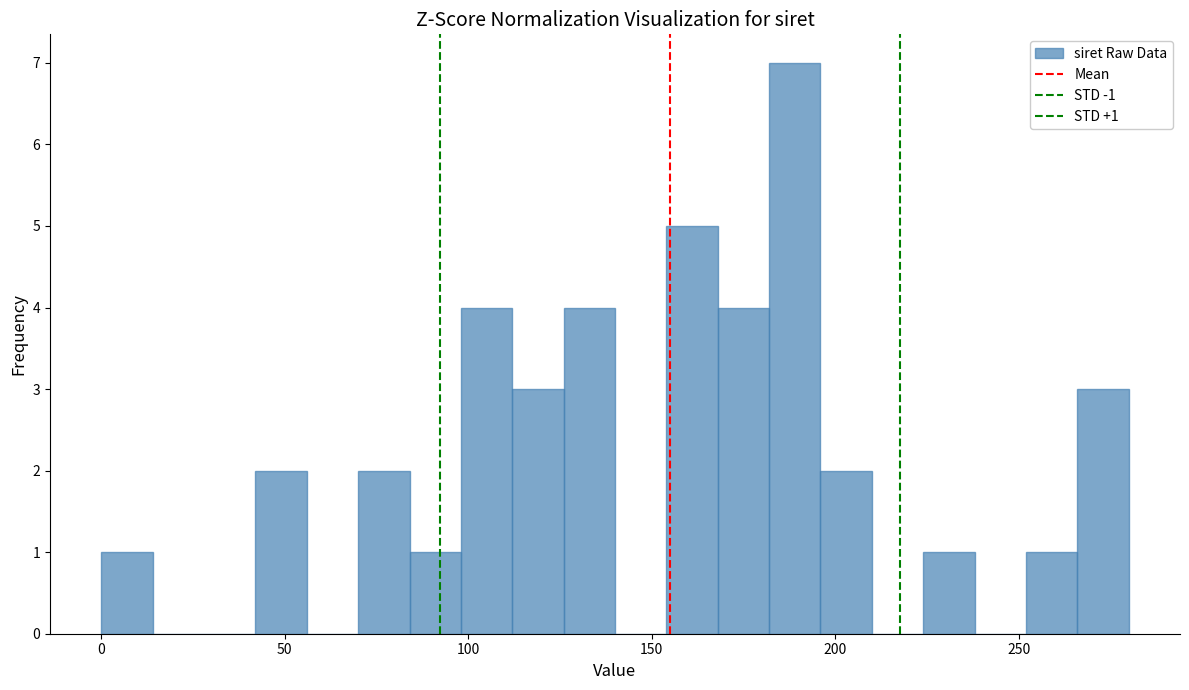

Read against the x-axis, roughly where is the centre of the tallest bar?

190